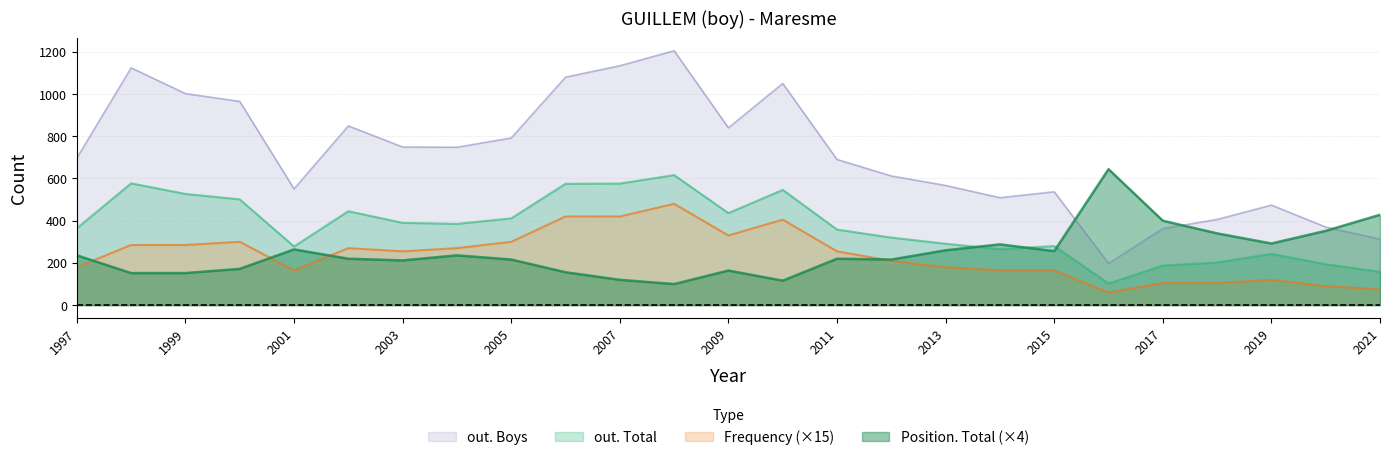

True or false: out. Total and out. Boys cross at least once.

False